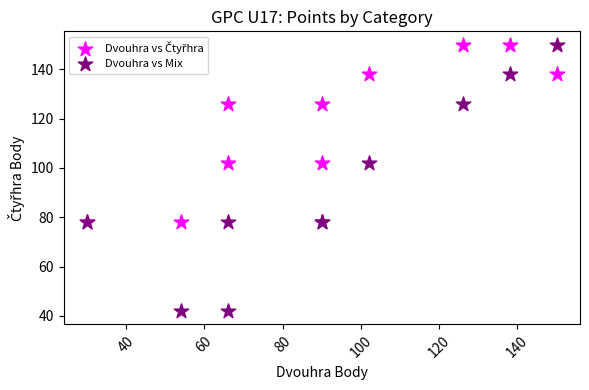

Which series has the largest Y range (max minus min)?

Dvouhra vs Mix